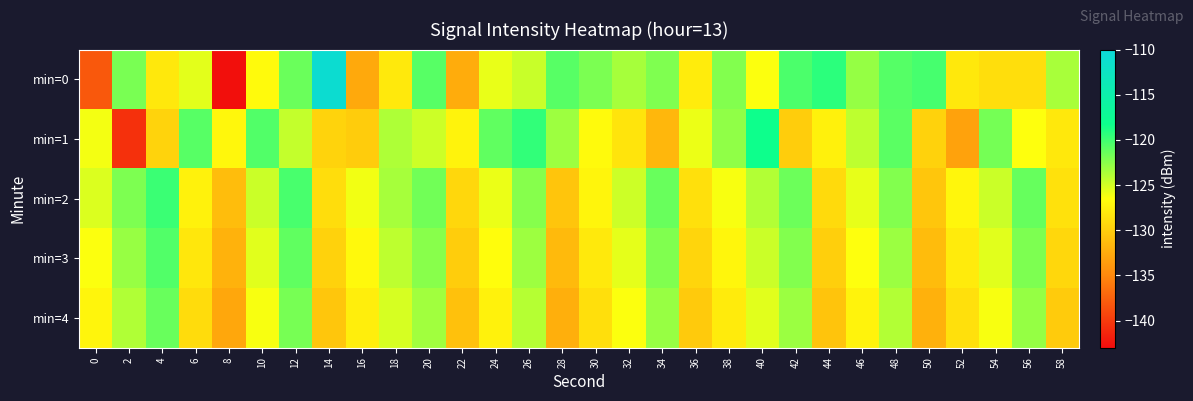

Reading right to left, list all the values displayed in this chart.

min=0: 58=-123.6	56=-128.9	54=-128.8	52=-128.1	50=-120.2	48=-120.7	46=-123.0	44=-119.3	42=-120.4	40=-126.4	38=-122.3	36=-127.8	34=-122.2	32=-123.5	30=-122.0	28=-120.8	26=-124.7	24=-125.7	22=-132.4	20=-120.8	18=-128.0	16=-132.6	14=-110.9	12=-121.4	10=-126.8	8=-142.8	6=-125.6	4=-128.2	2=-122.0	0=-138.1
min=1: 58=-128.1	56=-126.5	54=-121.8	52=-133.2	50=-129.7	48=-120.9	46=-124.3	44=-127.5	42=-130.1	40=-118.3	38=-122.7	36=-125.9	34=-131.6	32=-128.4	30=-126.8	28=-123.2	26=-119.5	24=-121.1	22=-127.3	20=-124.8	18=-123.7	16=-130.2	14=-129.6	12=-124.5	10=-120.6	8=-127.0	6=-120.8	4=-129.6	2=-140.6	0=-126.2
min=2: 58=-128.6	56=-121.3	54=-124.7	52=-127.1	50=-130.5	48=-122.3	46=-125.7	44=-129.1	42=-121.5	40=-123.9	38=-126.3	36=-128.7	34=-121.4	32=-124.8	30=-127.2	28=-130.6	26=-122.4	24=-125.8	22=-129.3	20=-121.7	18=-123.5	16=-126.1	14=-128.9	12=-120.3	10=-124.7	8=-131.2	6=-127.4	4=-119.8	2=-122.1	0=-125.3
min=3: 58=-129.4	56=-122.1	54=-125.5	52=-127.9	50=-131.3	48=-123.1	46=-126.5	44=-129.9	42=-122.3	40=-124.7	38=-127.1	36=-129.5	34=-122.2	32=-125.6	30=-128.0	28=-131.4	26=-123.2	24=-126.6	22=-130.1	20=-122.5	18=-124.3	16=-126.9	14=-129.7	12=-121.1	10=-125.5	8=-132.0	6=-128.2	4=-120.6	2=-123.0	0=-126.4
min=4: 58=-130.2	56=-122.9	54=-126.3	52=-128.7	50=-132.1	48=-123.9	46=-127.3	44=-130.7	42=-123.1	40=-125.5	38=-127.9	36=-130.3	34=-123.0	32=-126.4	30=-128.8	28=-132.2	26=-124.0	24=-127.4	22=-130.9	20=-123.3	18=-125.1	16=-127.7	14=-130.5	12=-121.9	10=-126.3	8=-132.8	6=-129.0	4=-121.4	2=-123.8	0=-127.2